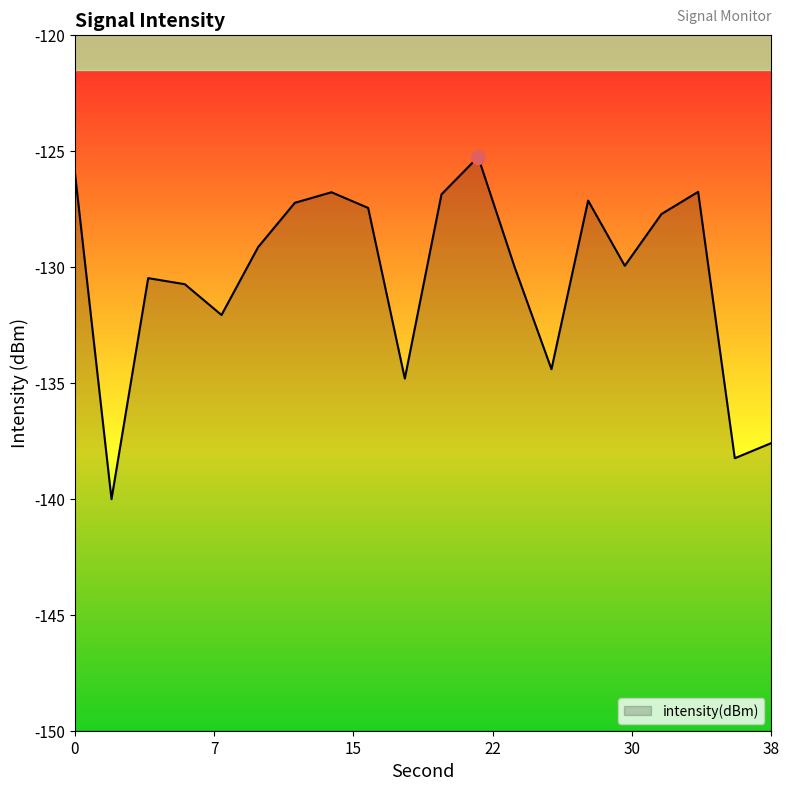

What is the difference between the maximum and minimum values?

14.8